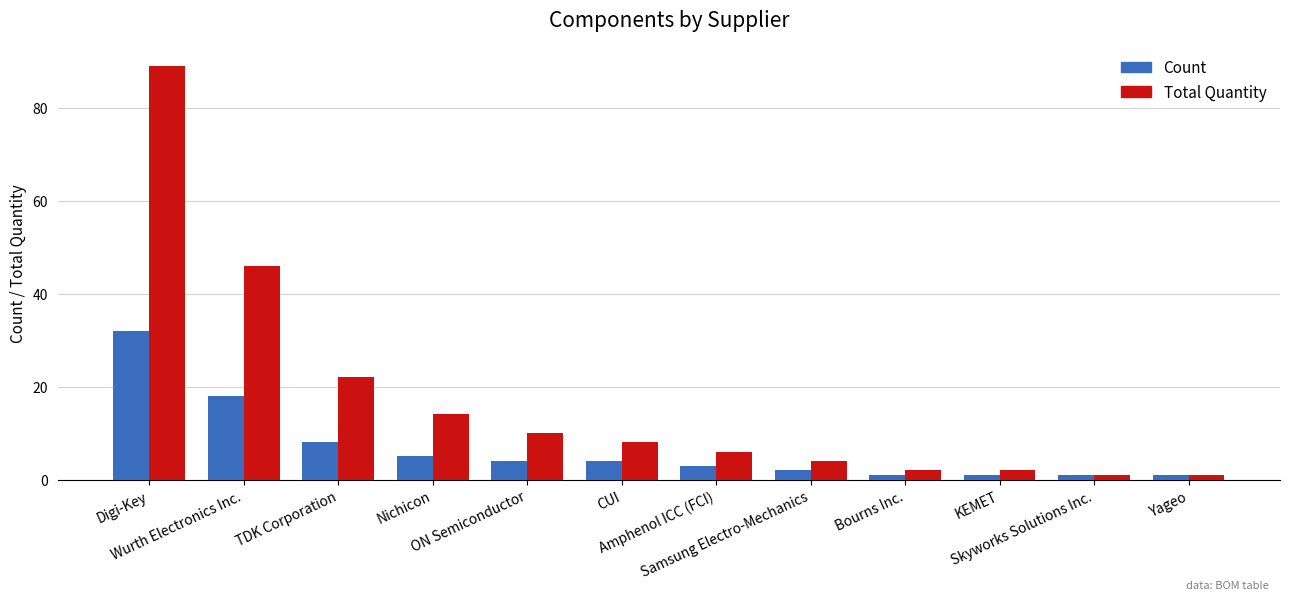

What is the sum of the Count values at Digi-Key and CUI?

36